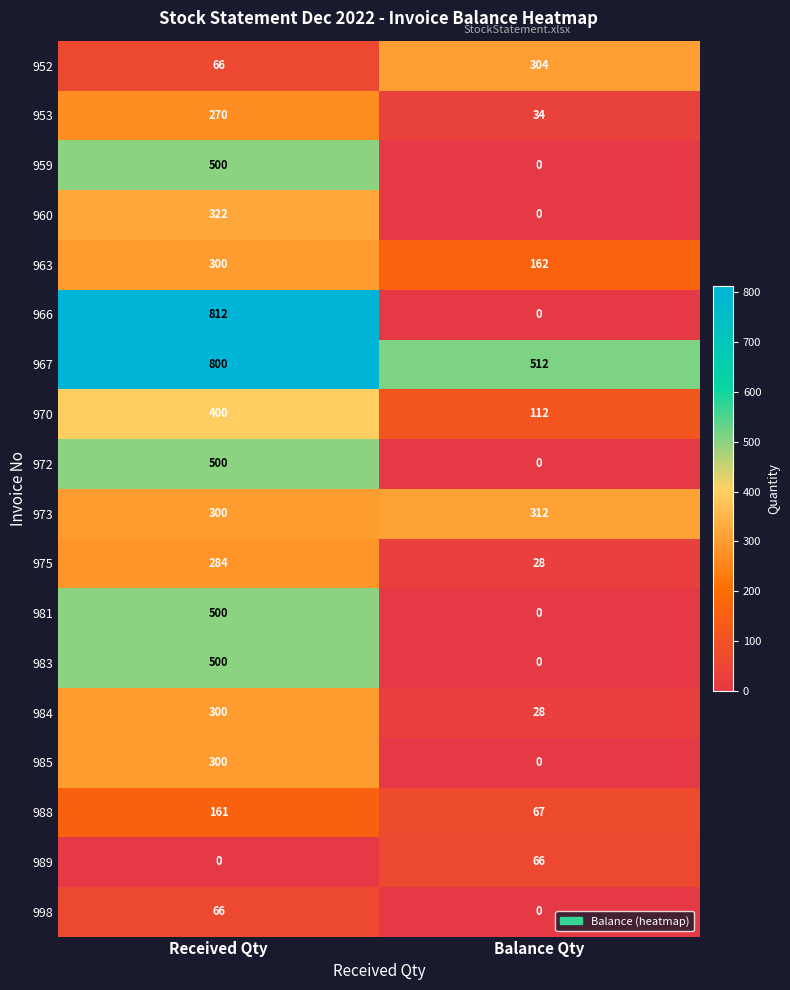

What value does the 985 series have at Received Qty, to the nearest 50?

300